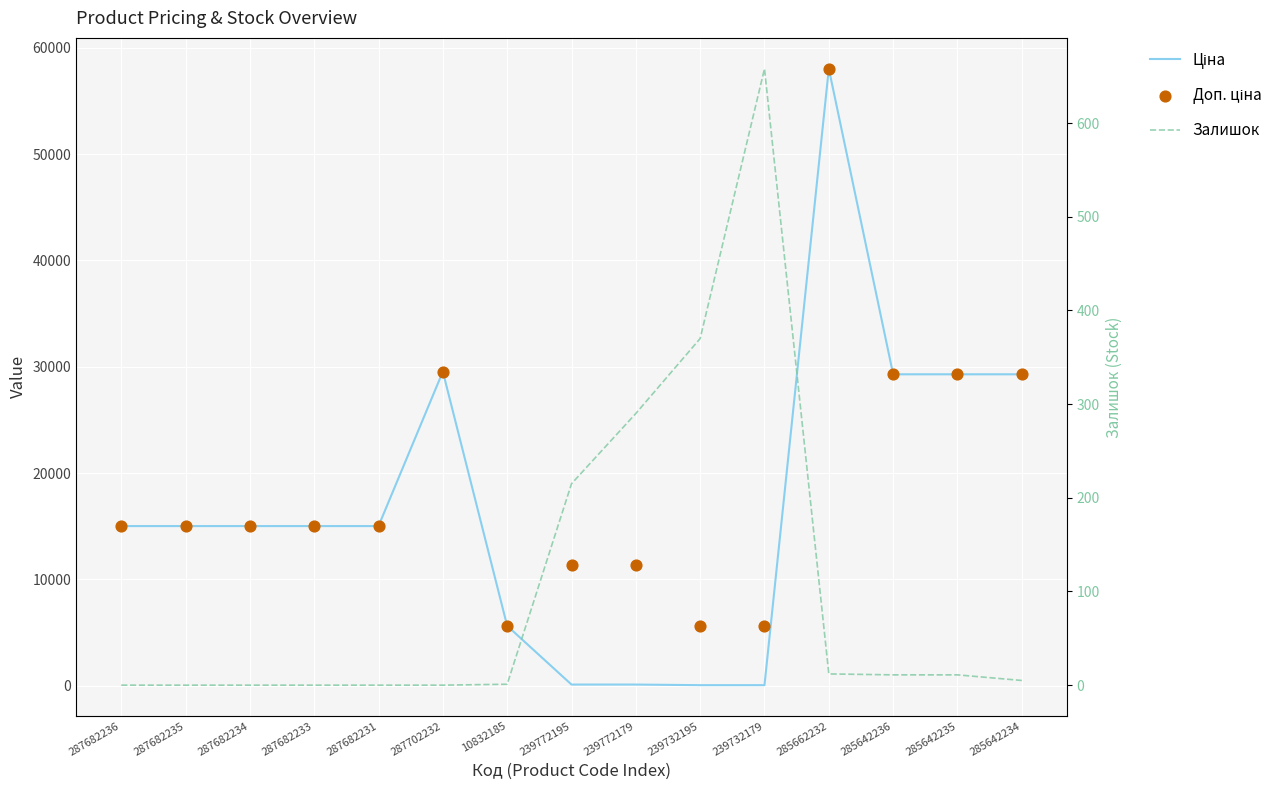

At which category is the sum across all series the highest?

285662232